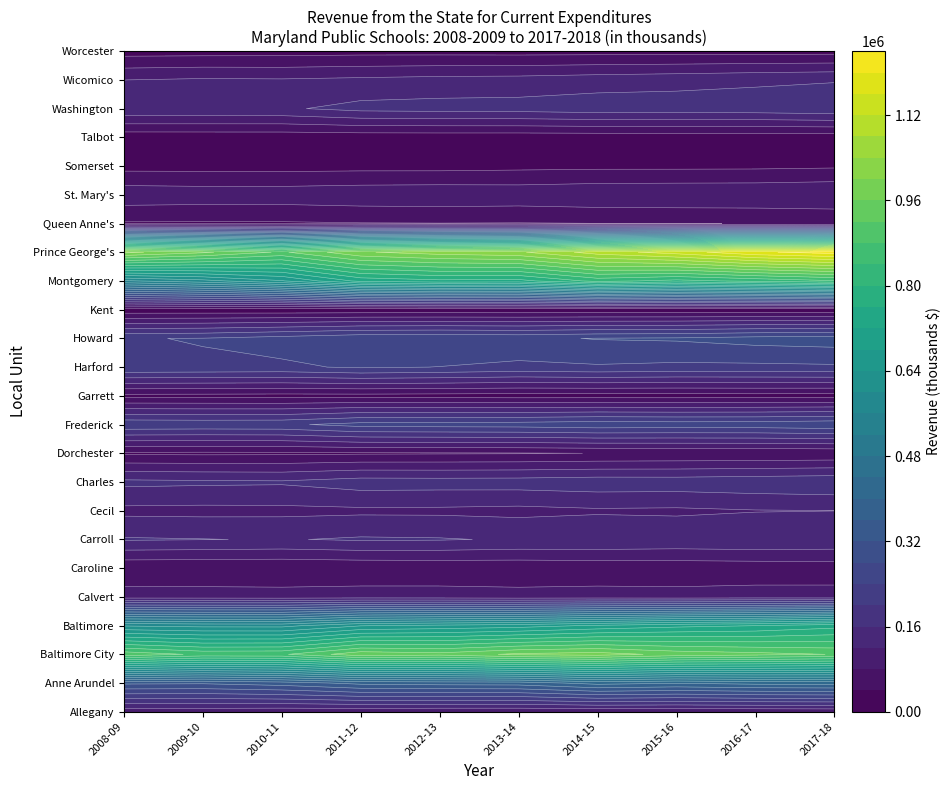

At how many categories does at least one series exceed 1173156?

2